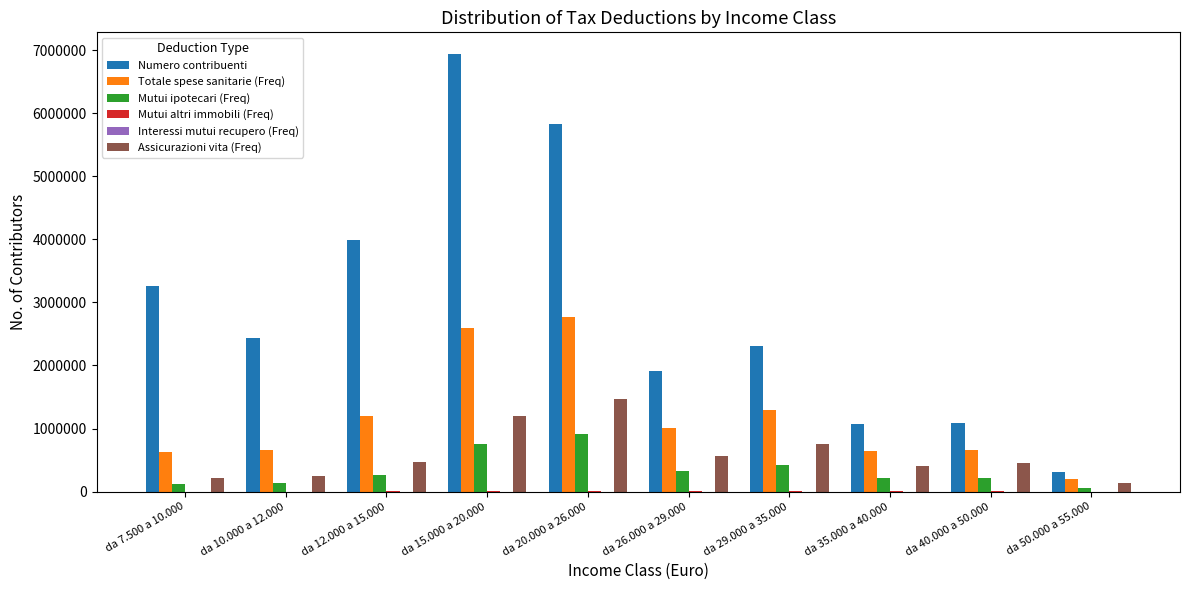

Which series has the largest range (max minus min)?

Numero contribuenti